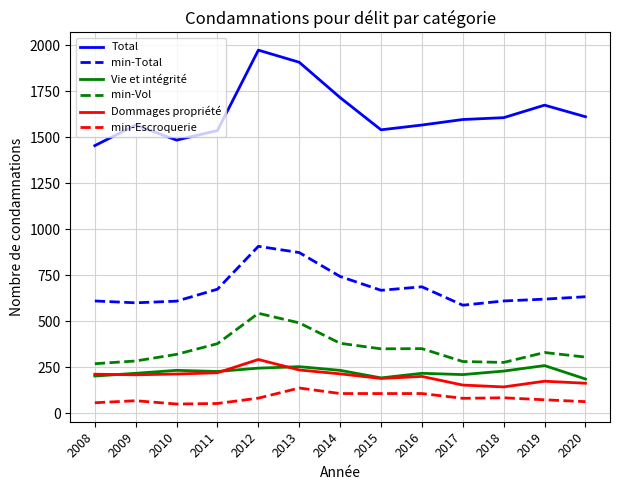

What value does the Vie et intégrité series have at 2011?

228